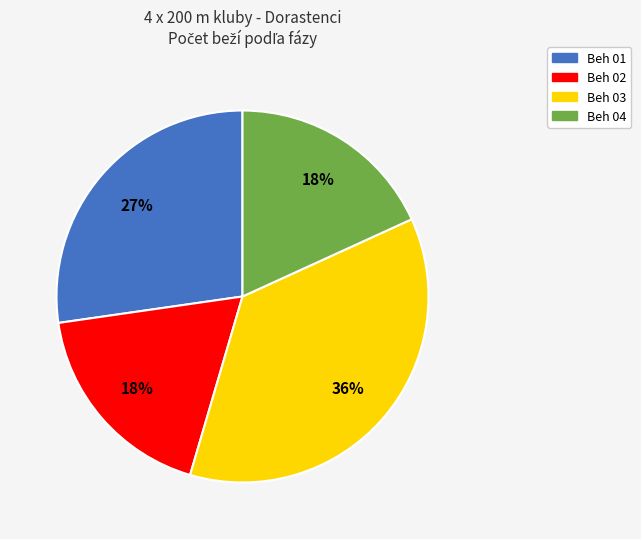

Does any single category account for the majority?

No